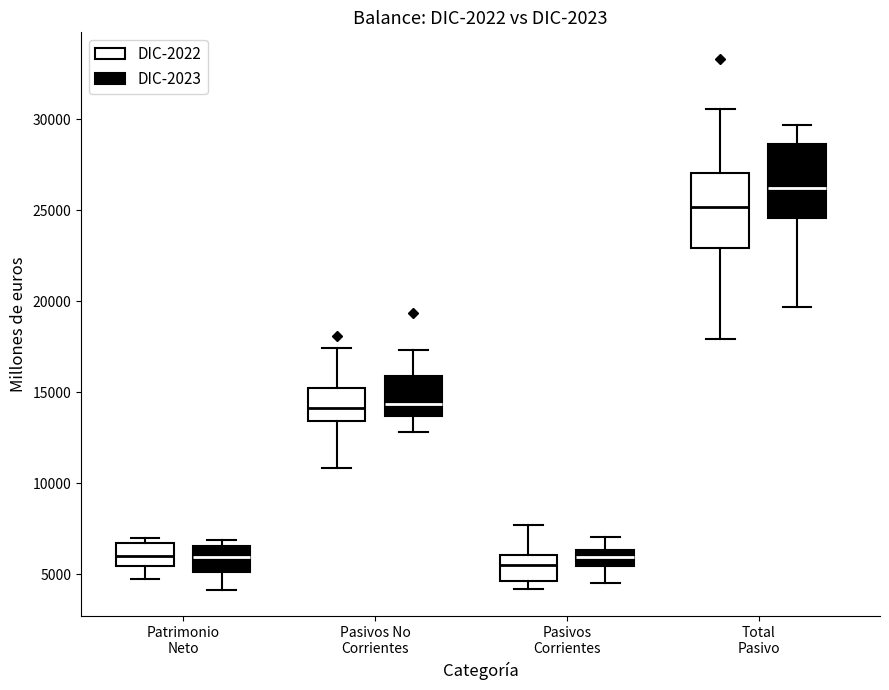

Reading left to right, read every box against the y-axis: the position of its median line, the range the box covers, and the ends of its whiskers. The values are not printed on the chart, so give them approximately, as read against the axis.

Patrimonio Neto (DIC-2022): median 6000, box 5500 to 6500, whiskers 4500 to 7000
Patrimonio Neto (DIC-2023): median 6000, box 5000 to 6500, whiskers 4000 to 7000
Pasivos No Corrientes (DIC-2022): median 14000, box 13500 to 15000, whiskers 11000 to 17500
Pasivos No Corrientes (DIC-2023): median 14500, box 13500 to 16000, whiskers 13000 to 17500
Pasivos Corrientes (DIC-2022): median 5500, box 4500 to 6000, whiskers 4000 to 7500
Pasivos Corrientes (DIC-2023): median 6000, box 5500 to 6500, whiskers 4500 to 7000
Total Pasivo (DIC-2022): median 25000, box 23000 to 27000, whiskers 18000 to 30500
Total Pasivo (DIC-2023): median 26000, box 24500 to 28500, whiskers 19500 to 29500